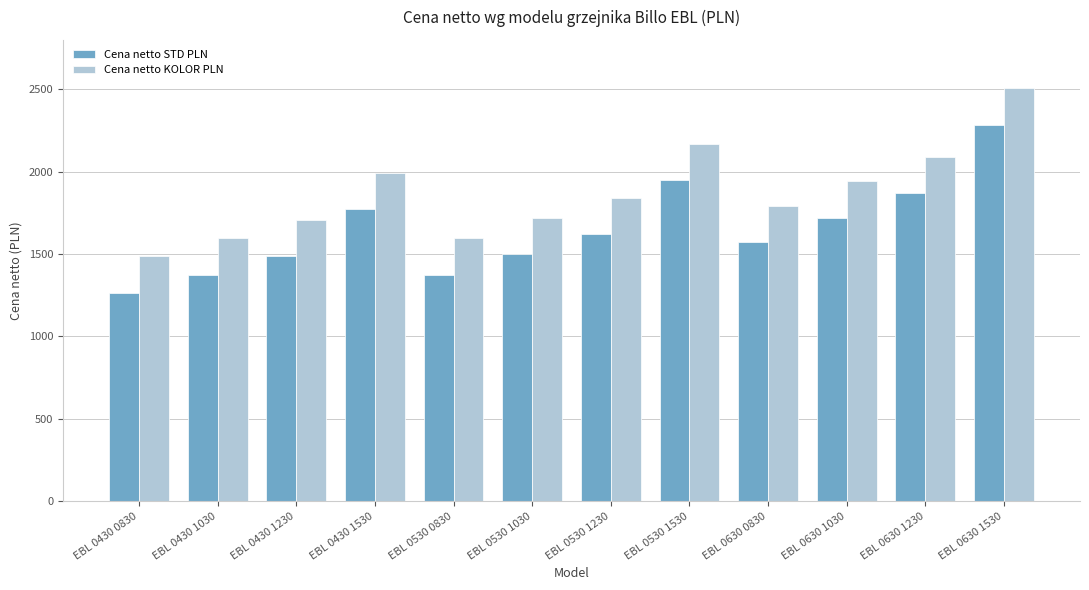

Which series has the largest total across all categories?

Cena netto KOLOR PLN